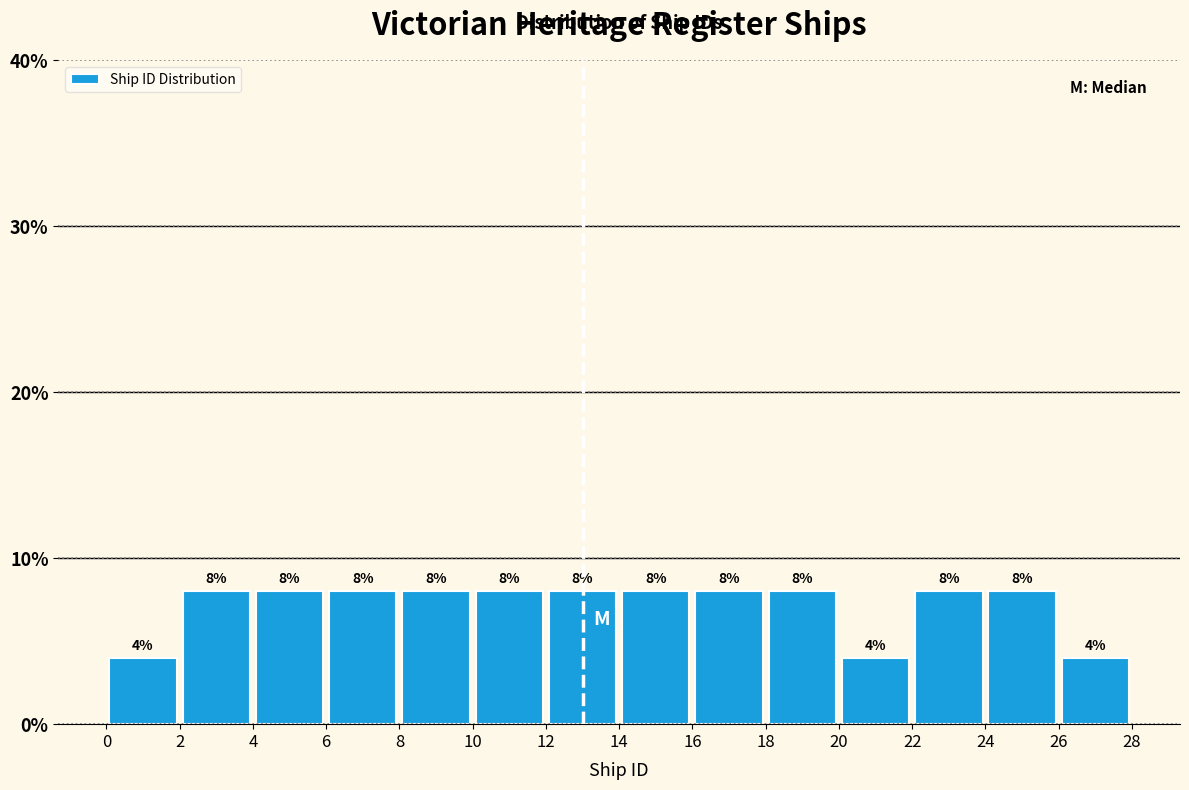

Reading left to right, list every bar in this chart as the range it spans on the x-axis followed by its height.

0 to 2: 4
2 to 4: 8
4 to 6: 8
6 to 8: 8
8 to 10: 8
10 to 12: 8
12 to 14: 8
14 to 16: 8
16 to 18: 8
18 to 20: 8
20 to 22: 4
22 to 24: 8
24 to 26: 8
26 to 28: 4